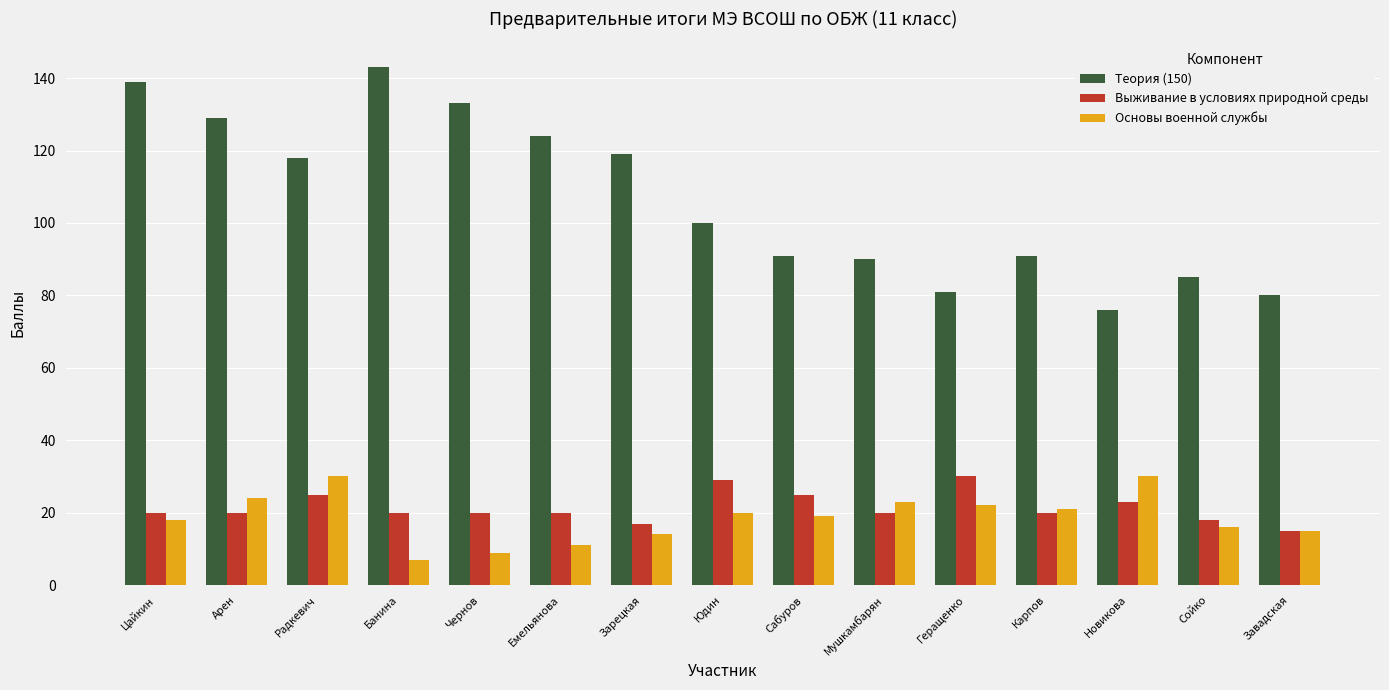

Which series has the largest total across all categories?

Теория (150)